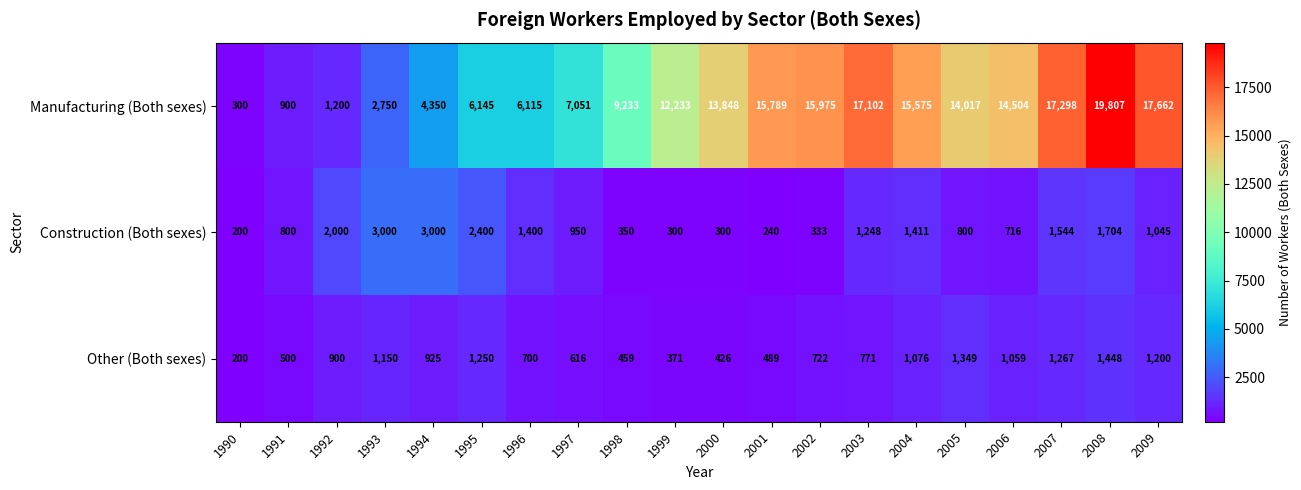

Rank the series by their maximum value, from lowest to highest.

Other (Both sexes), Construction (Both sexes), Manufacturing (Both sexes)